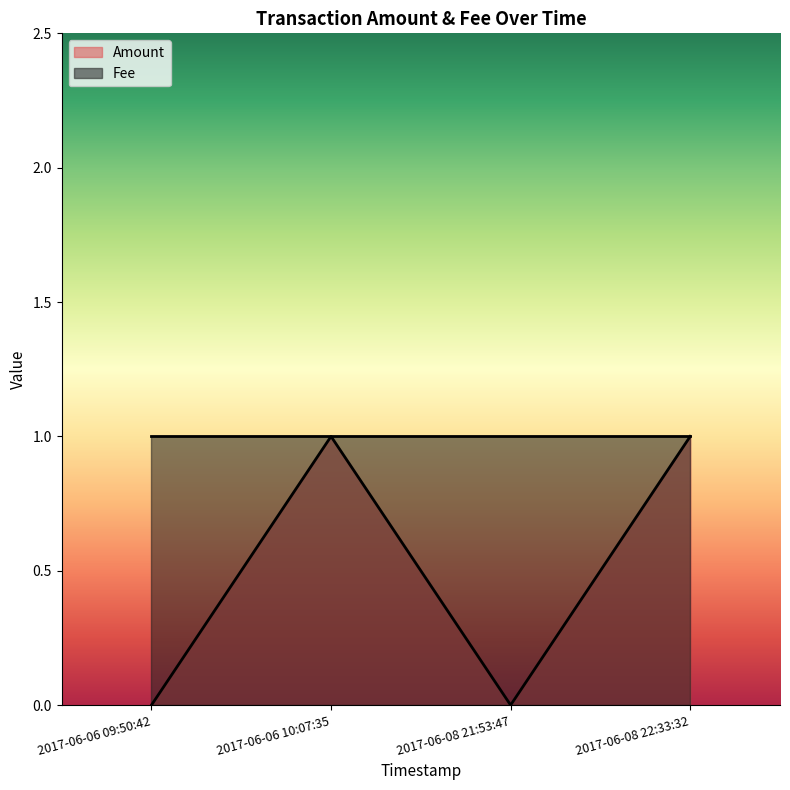

Rank the categories by value from highest to lowest.

2017-06-06 10:07:35, 2017-06-08 22:33:32, 2017-06-06 09:50:42, 2017-06-08 21:53:47